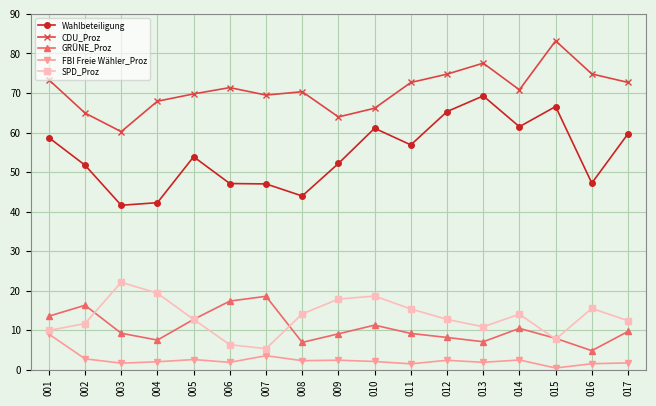

True or false: Wahlbeteiligung has a value of 98.5 at 017.

False